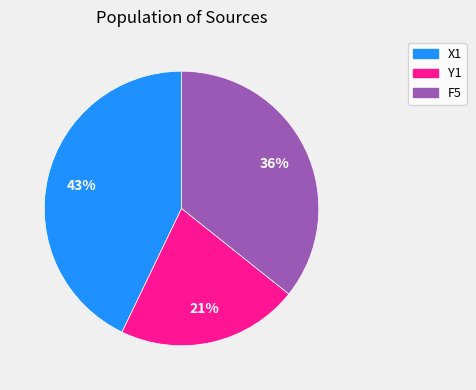

Between F5 and X1, which is larger?

X1